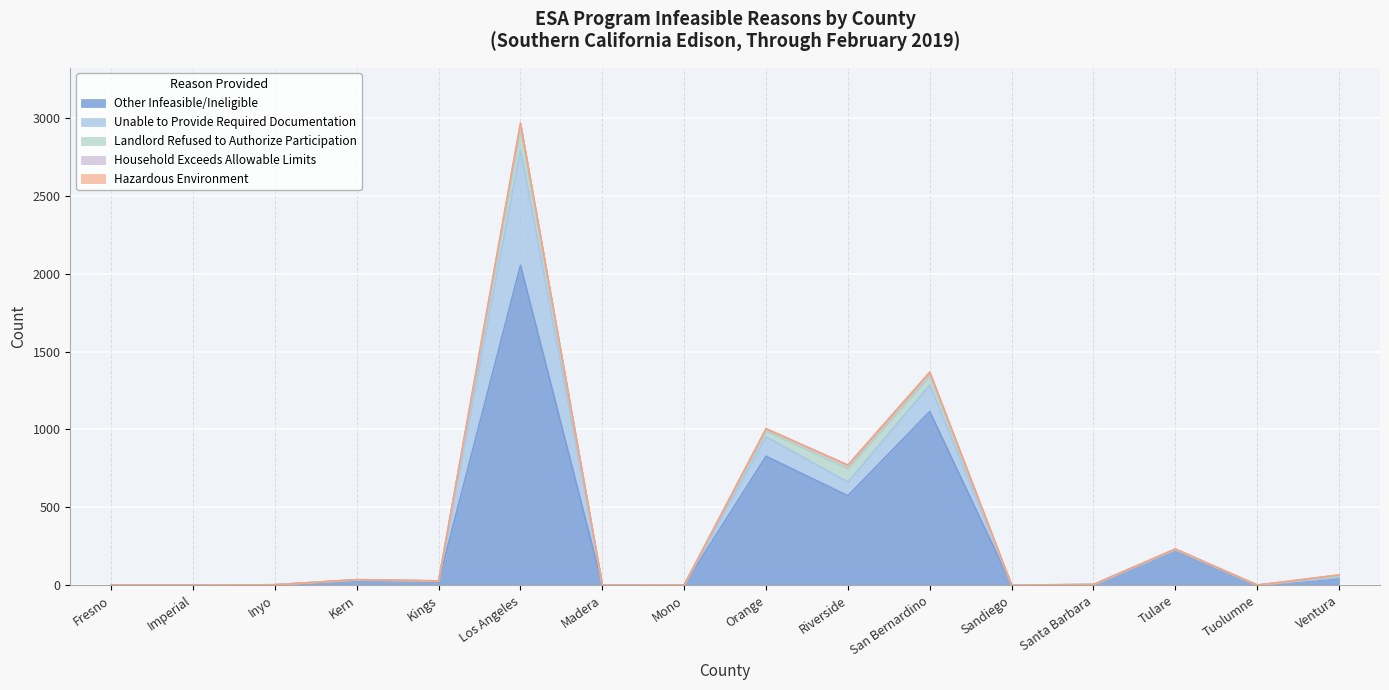

What is the label of the 6th point from the right?

San Bernardino